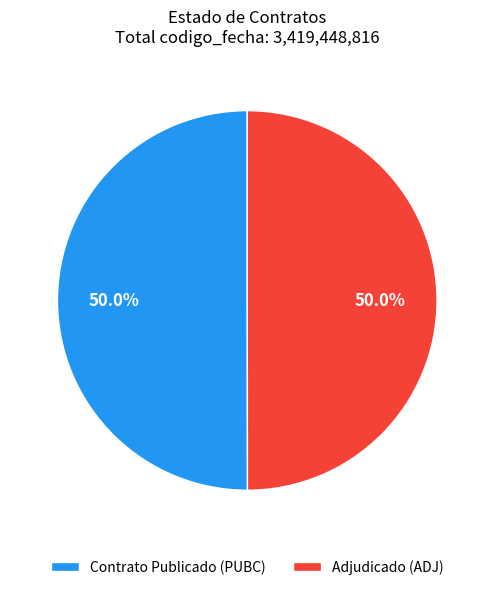

Combined, what portion of the pie is Contrato Publicado (PUBC) and Adjudicado (ADJ)?

100.0%